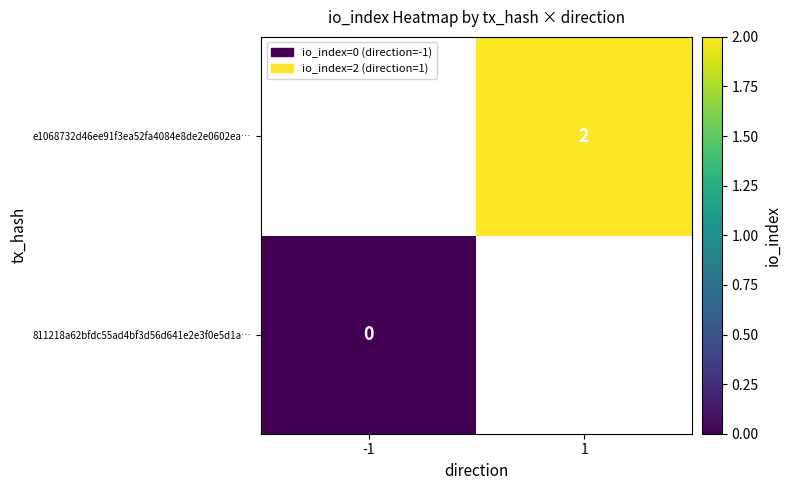

At which category does the chart reach its peak across all series?

1